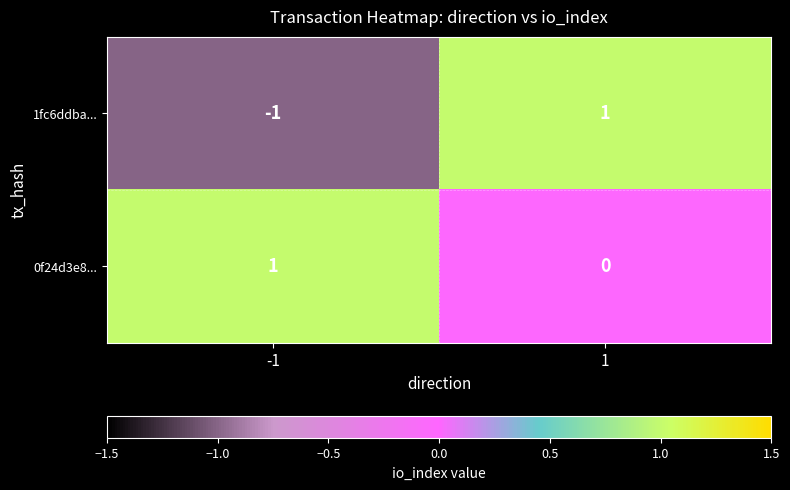

Reading left to right, list all the values displayed in this chart.

1fc6ddba...: -1=-1	1=1
0f24d3e8...: -1=1	1=0